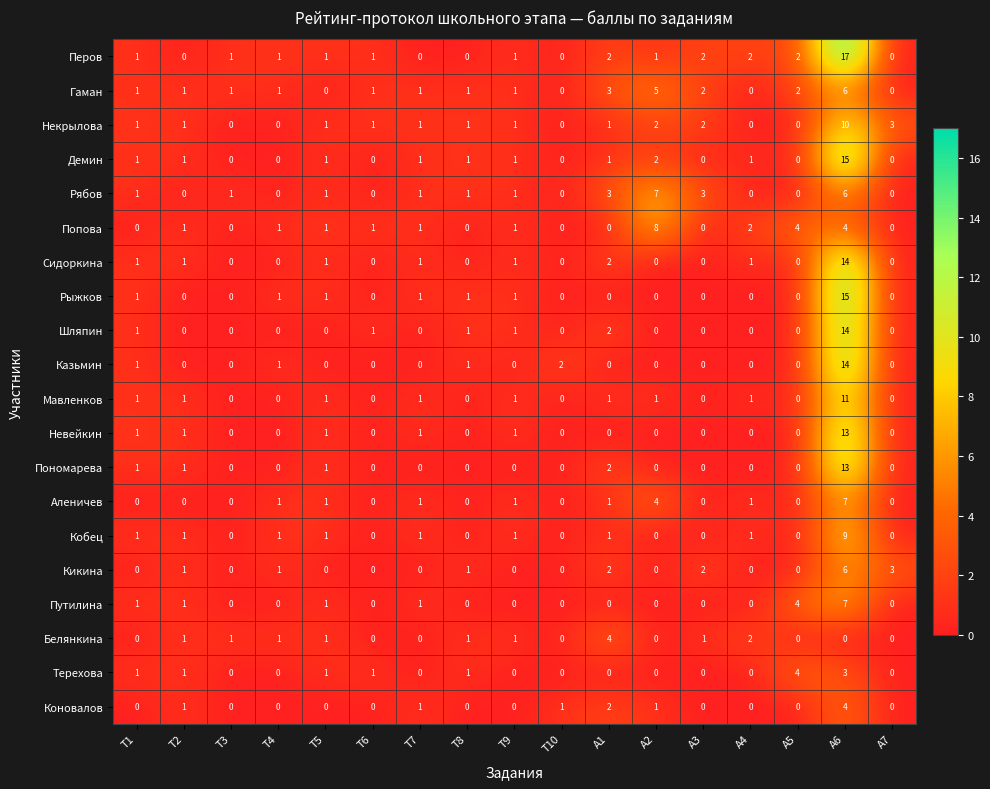

The Пономарева series shows 1 at T5. True or false?

True